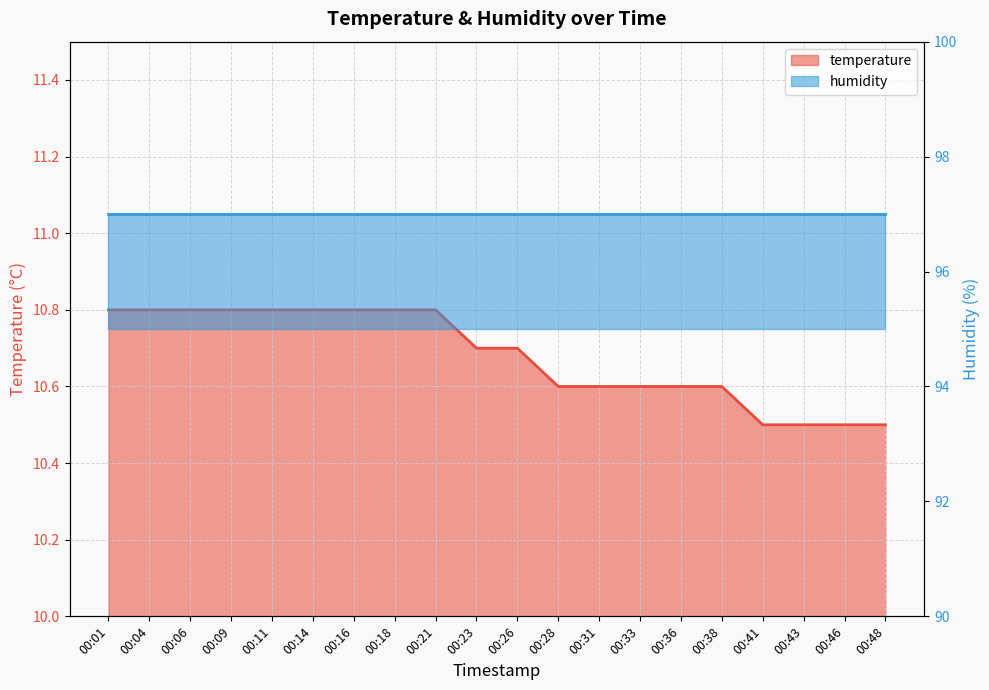

Count the number of categories in the chart.

20